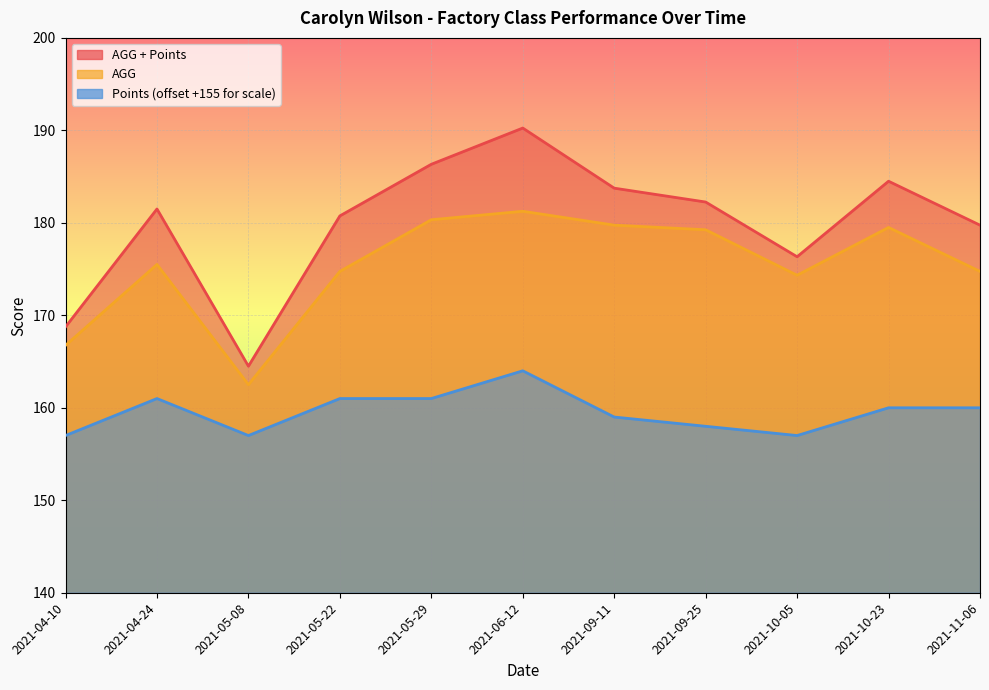

True or false: AGG + Points has a value of 182.3 at 2021-09-25.

True